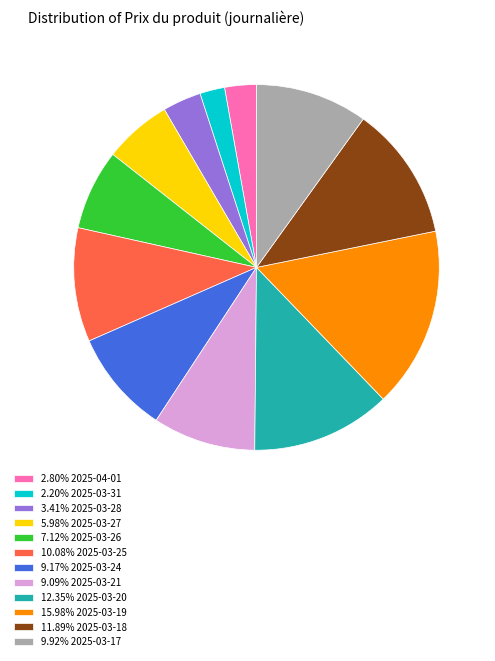

Do 2.80% 2025-04-01 and 5.98% 2025-03-27 together represent more than half of the pie?

No